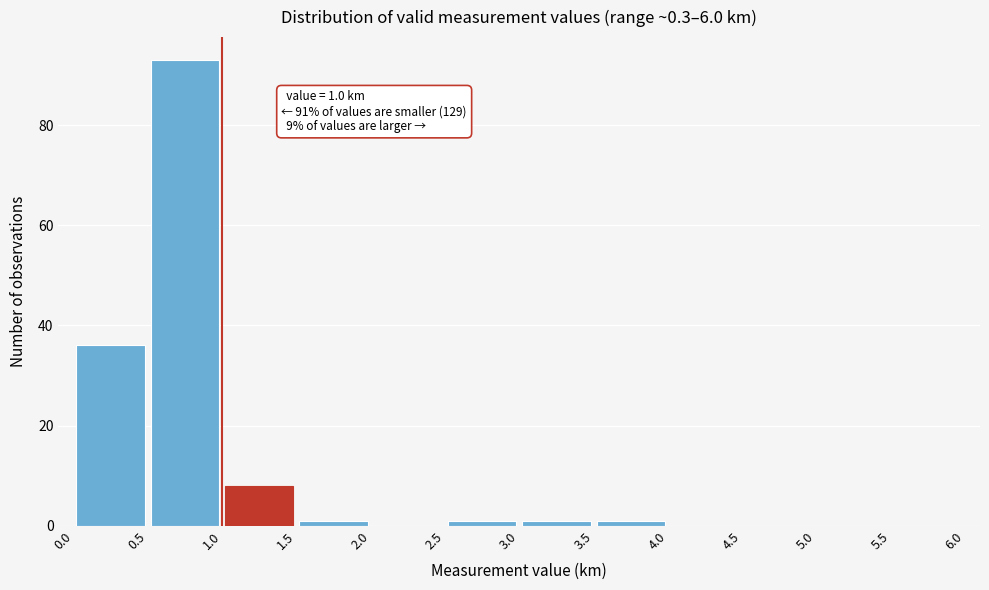

Over which range of the x-axis is the bar tallest?

0.5 to 1.0